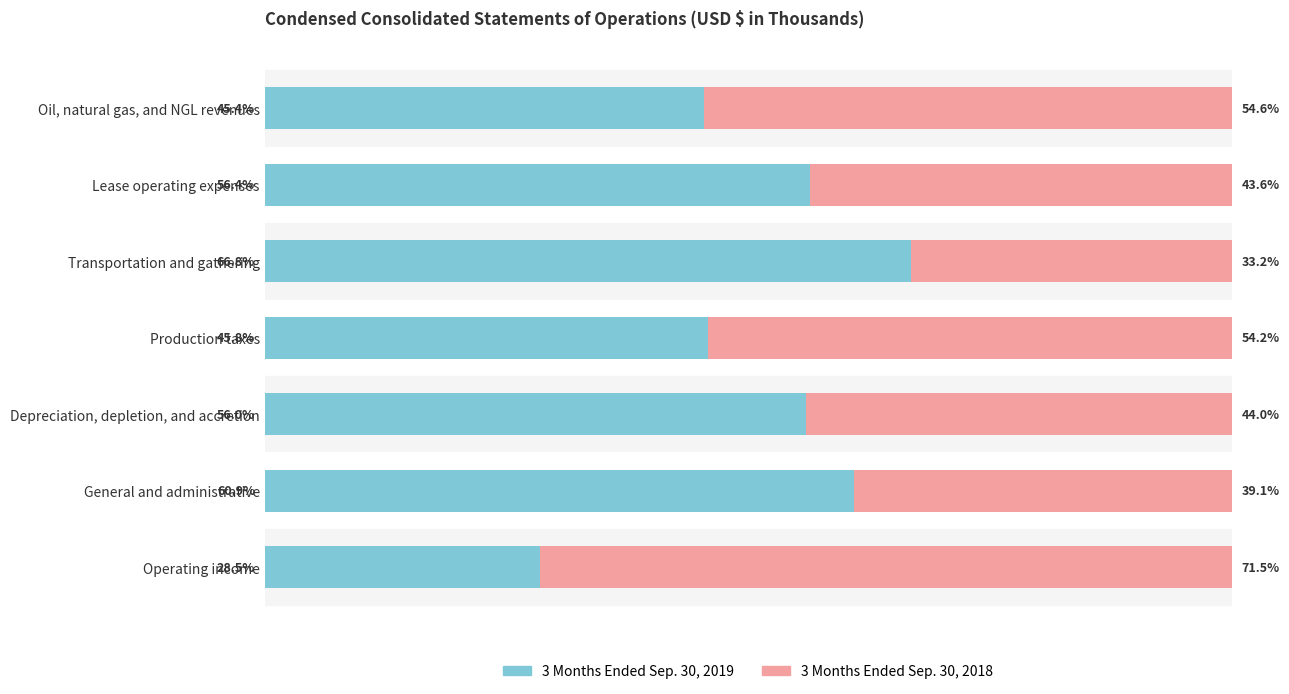

Where is 3 Months Ended Sep. 30, 2019 nearest to the value 47?

Production taxes